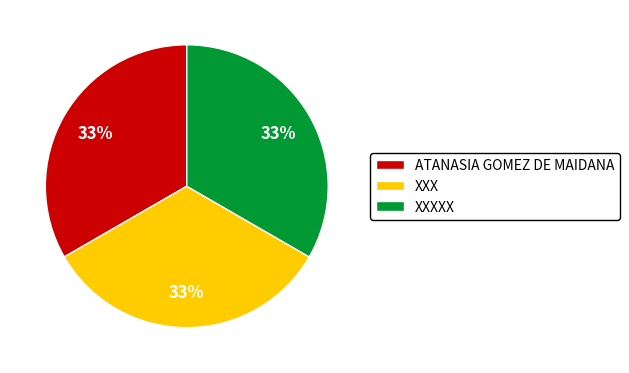

To the nearest percent, what is the combined percentage of XXX and XXXXX?

67%